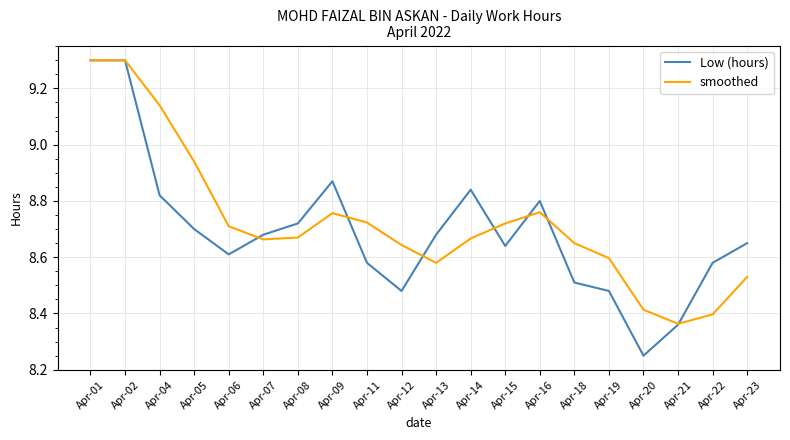

True or false: smoothed has a value of 12.6 at Apr-01.

False